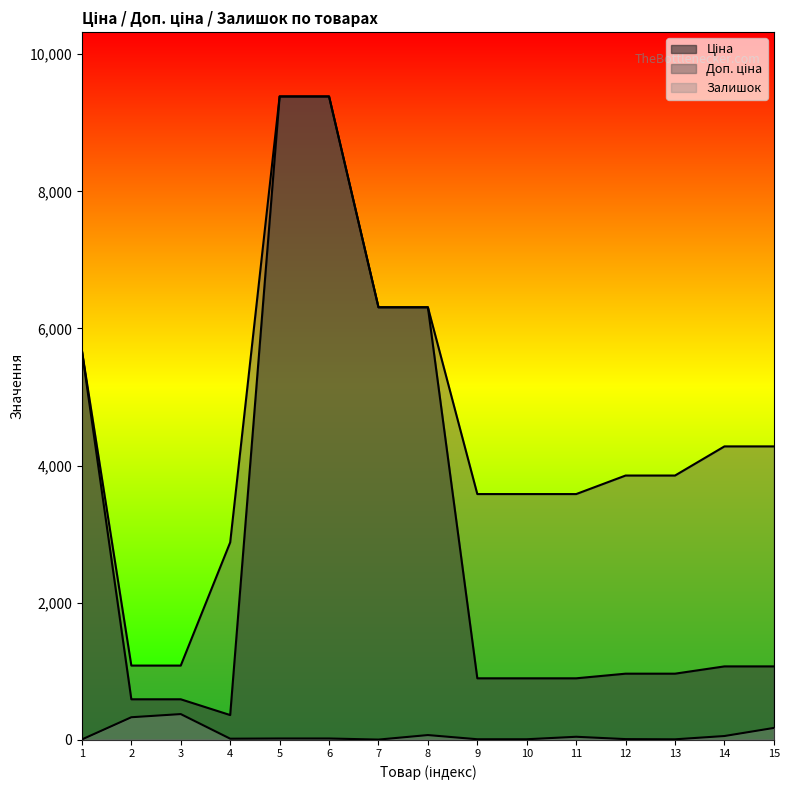

What is the minimum value shown in the chart?

2.0